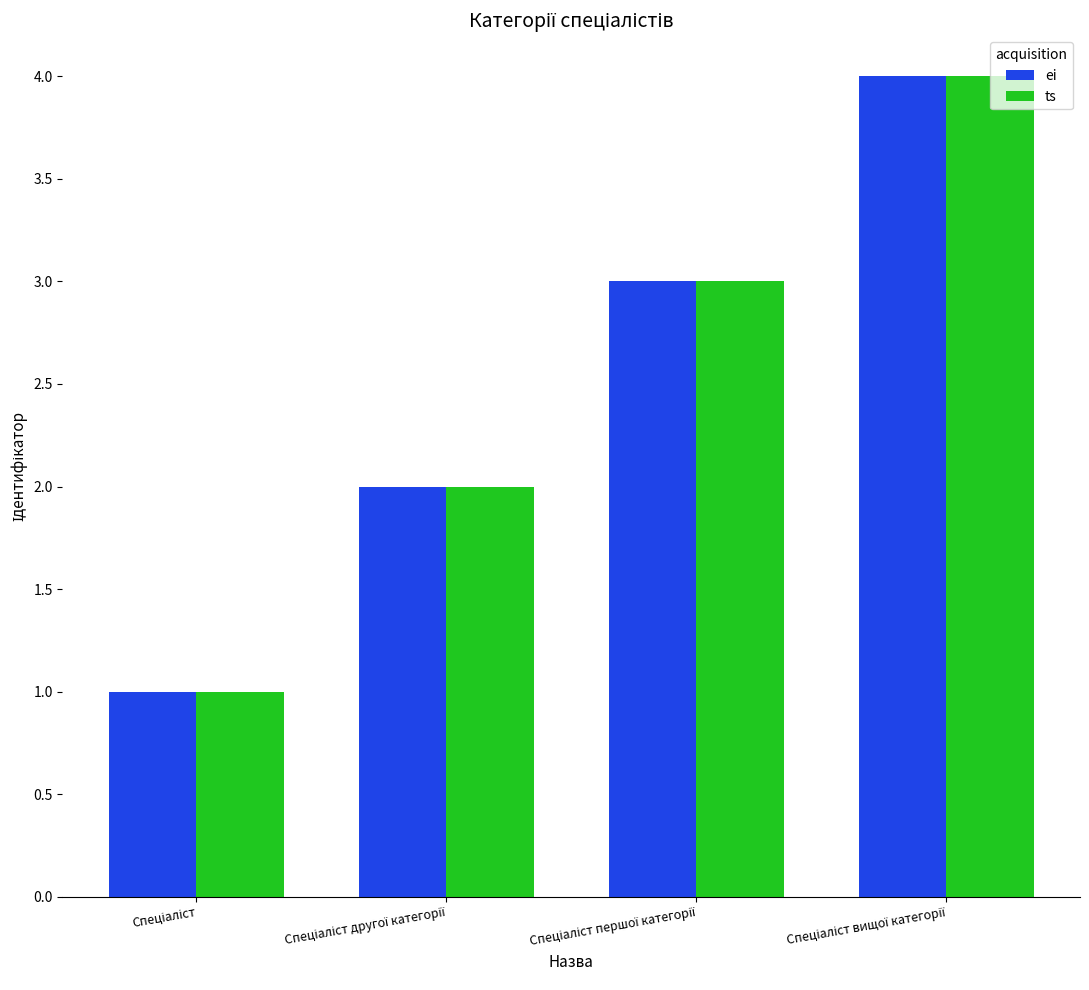

What is the difference between the maximum and minimum values in the ts series?

3